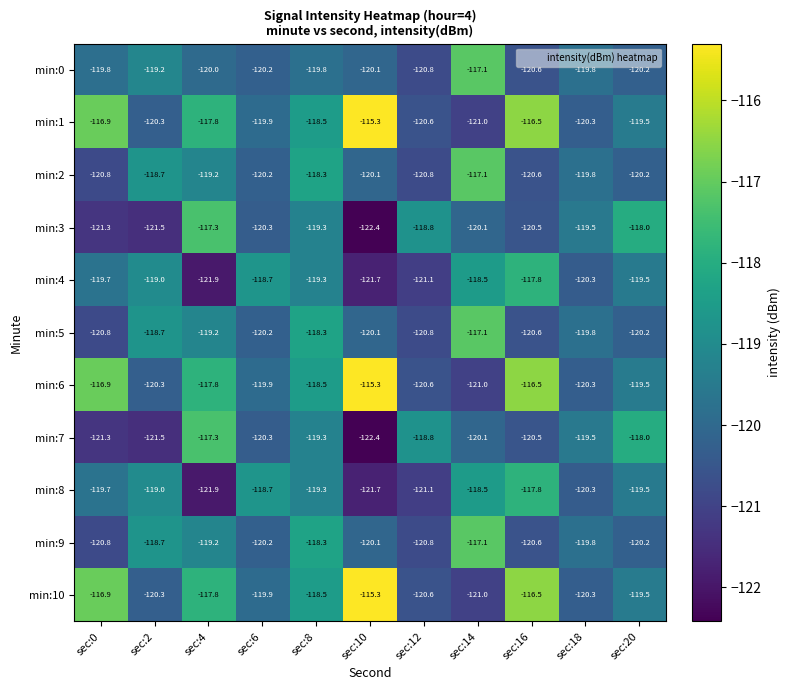

The value of min:8 at sec:2 is -59.5. True or false?

False